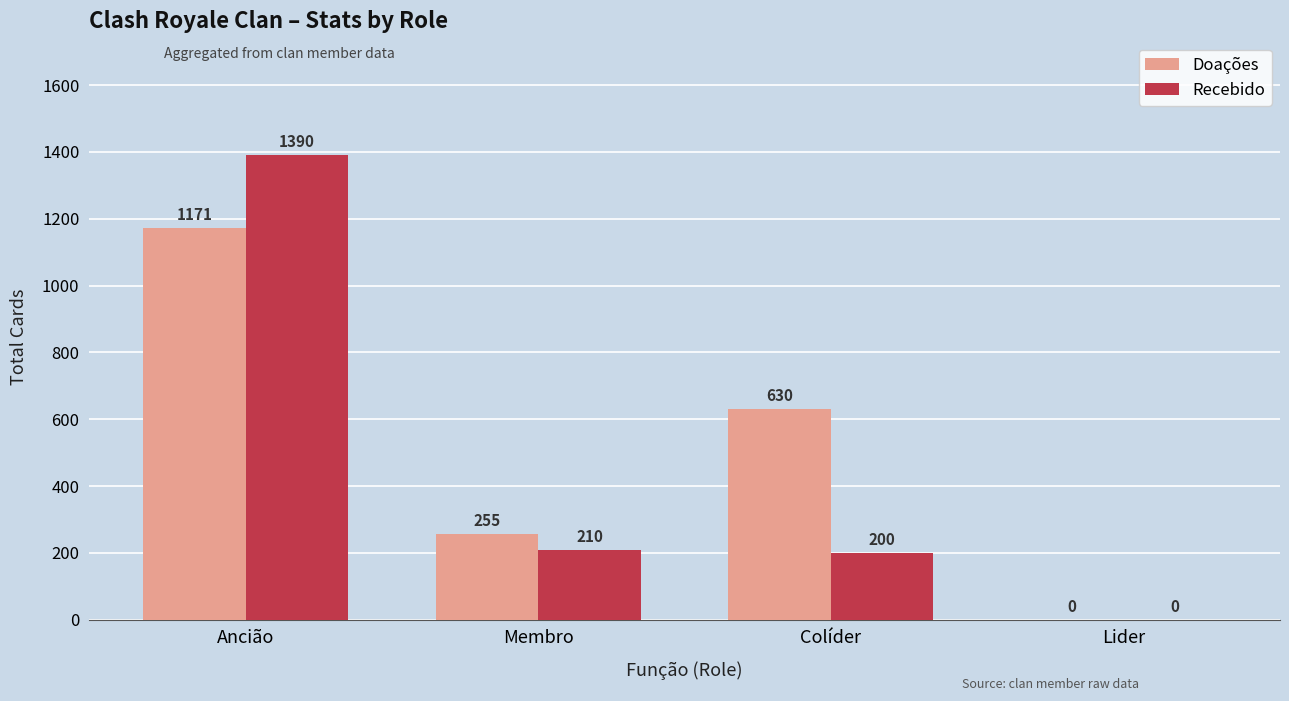

How many categories are shown in the chart?

4